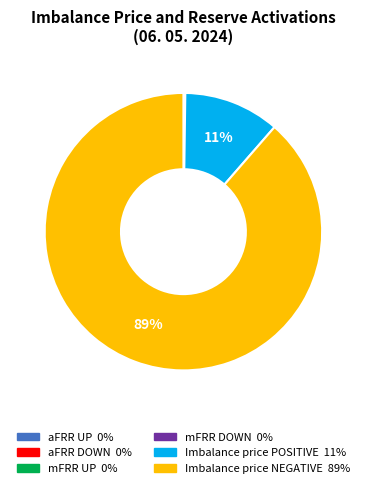

Does any single category account for the majority?

Yes